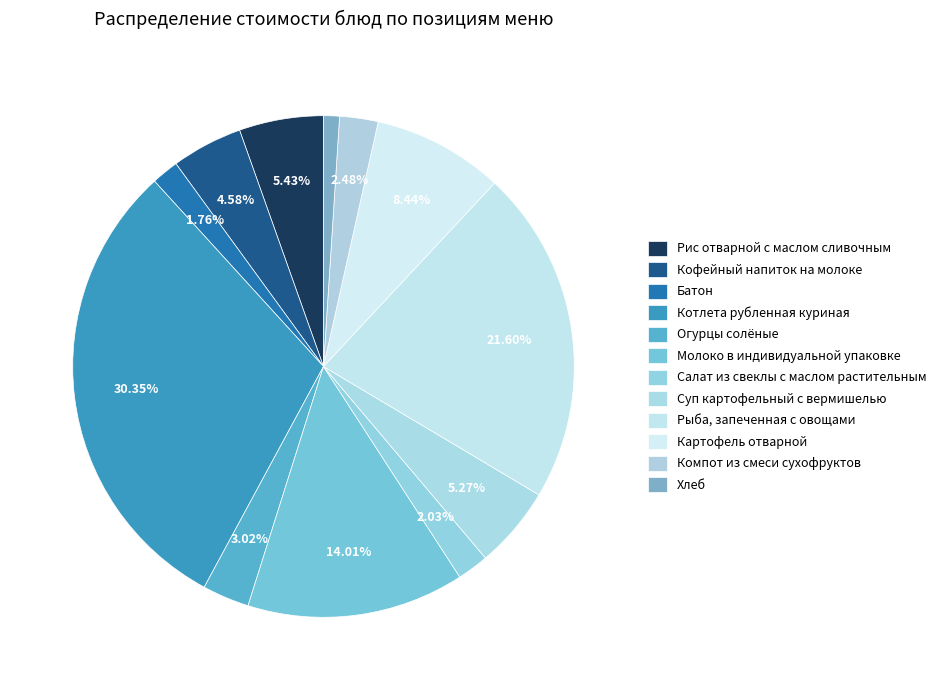

How many slices are in this pie chart?

12